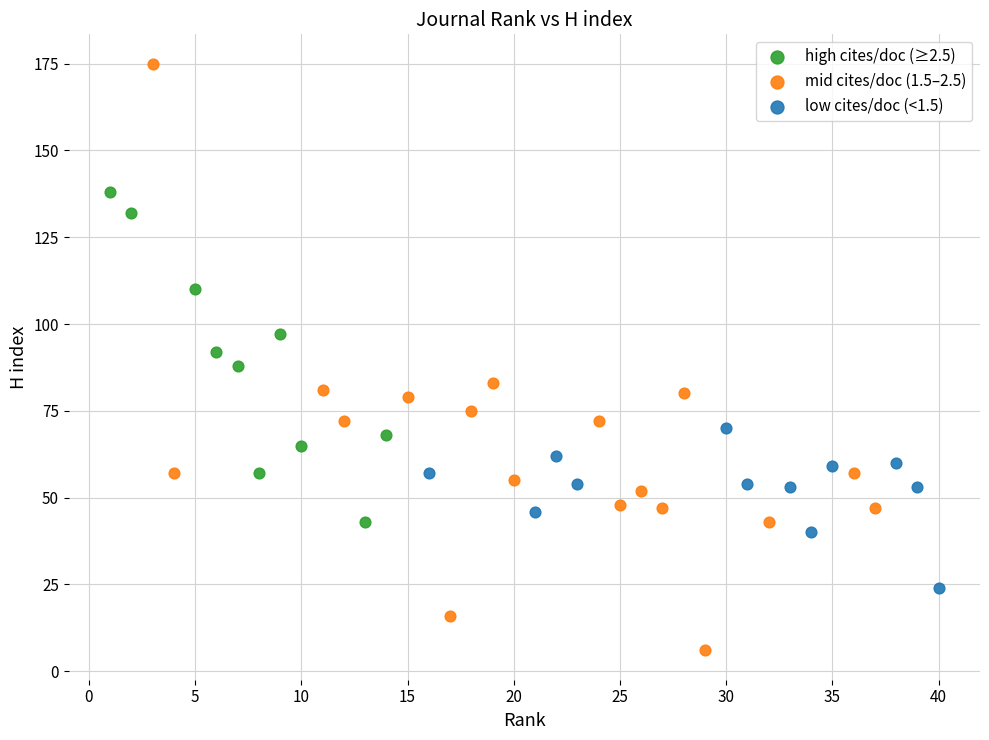

Which series reaches the maximum Y coordinate?

mid cites/doc (1.5–2.5)